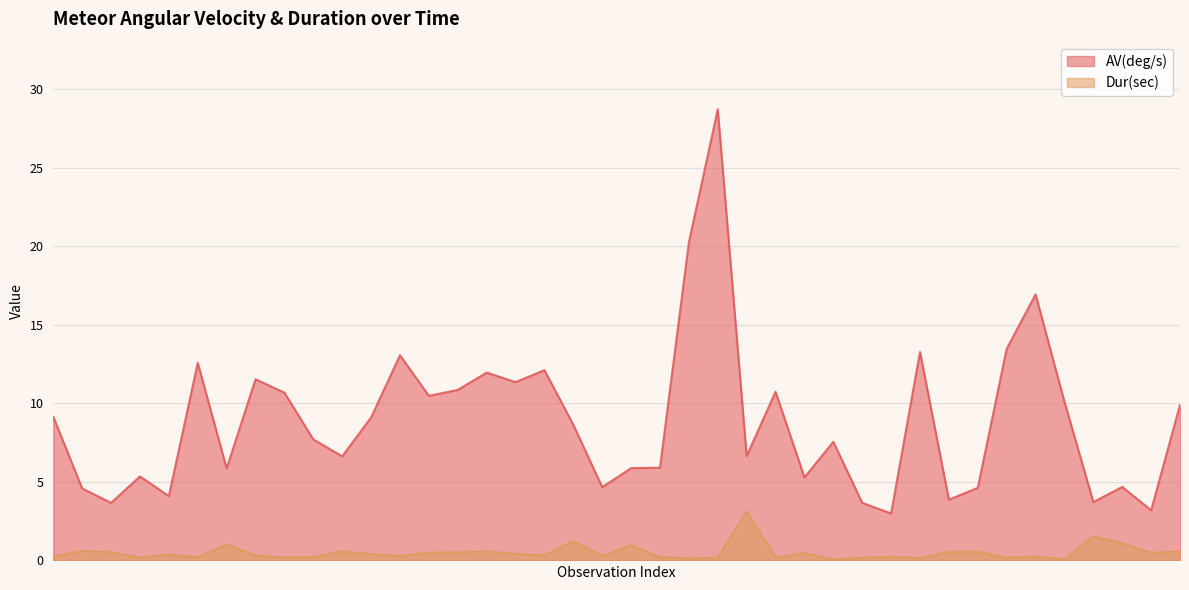

How many interior local valleys does the AV(deg/s) series have?

13